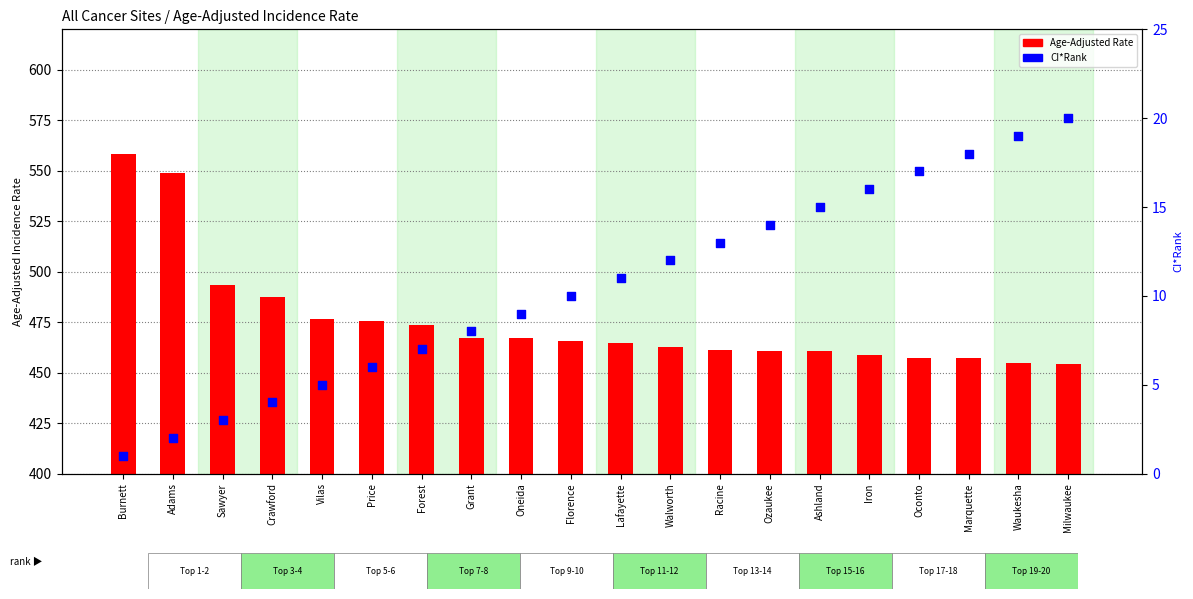

Which series contains the lowest Y value?

CI*Rank